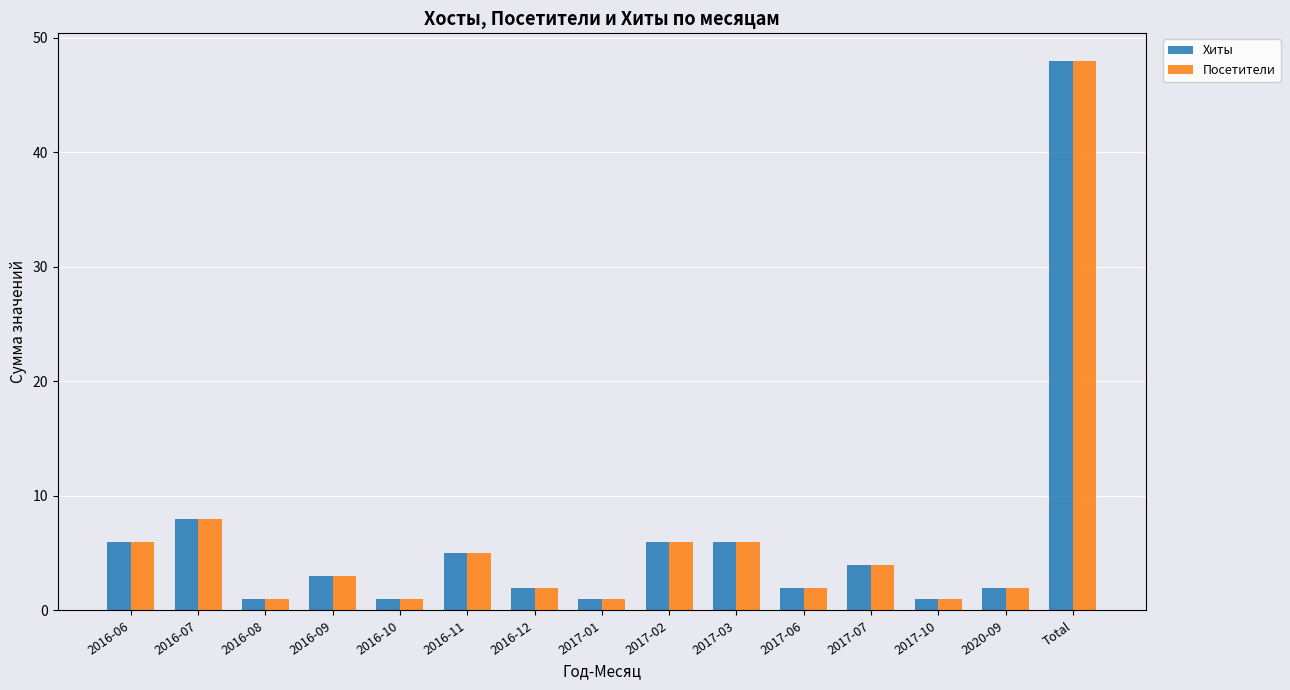

Reading right to left, transcribe all the data shown in this chart.

Хиты: Total=48	2020-09=2	2017-10=1	2017-07=4	2017-06=2	2017-03=6	2017-02=6	2017-01=1	2016-12=2	2016-11=5	2016-10=1	2016-09=3	2016-08=1	2016-07=8	2016-06=6
Посетители: Total=48	2020-09=2	2017-10=1	2017-07=4	2017-06=2	2017-03=6	2017-02=6	2017-01=1	2016-12=2	2016-11=5	2016-10=1	2016-09=3	2016-08=1	2016-07=8	2016-06=6